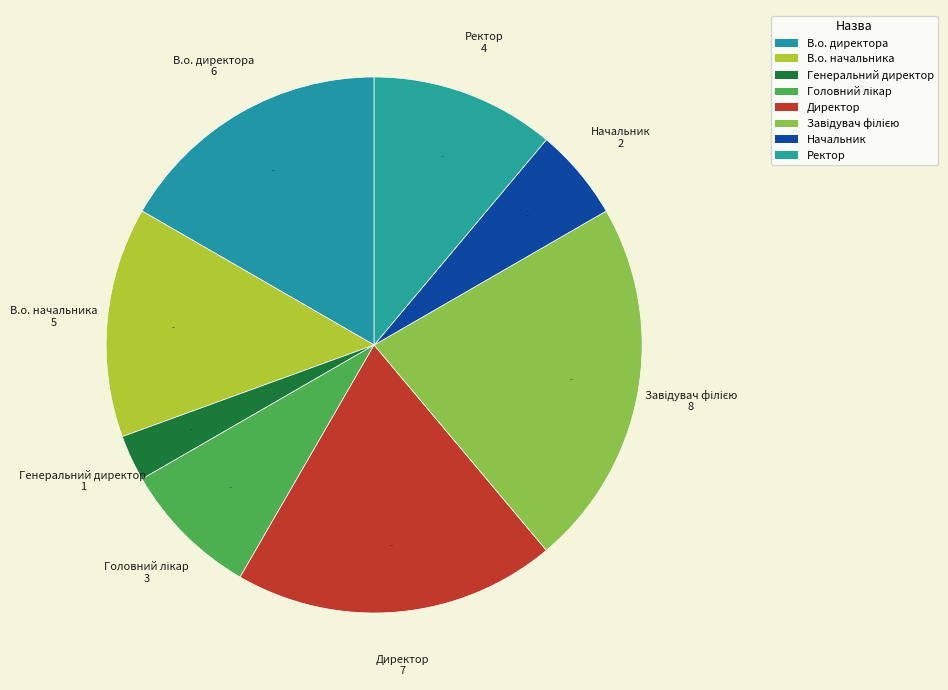

To the nearest percent, what percentage of the pie is Ректор?

11%